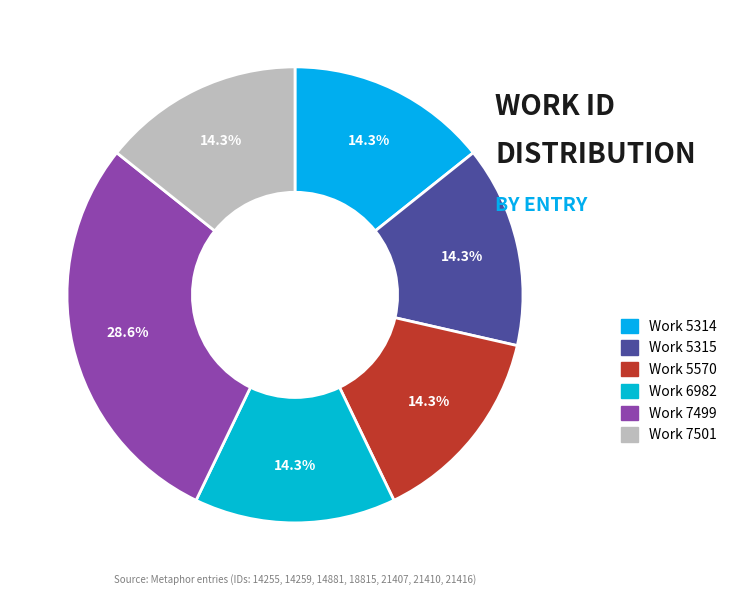

How many slices are in this pie chart?

6